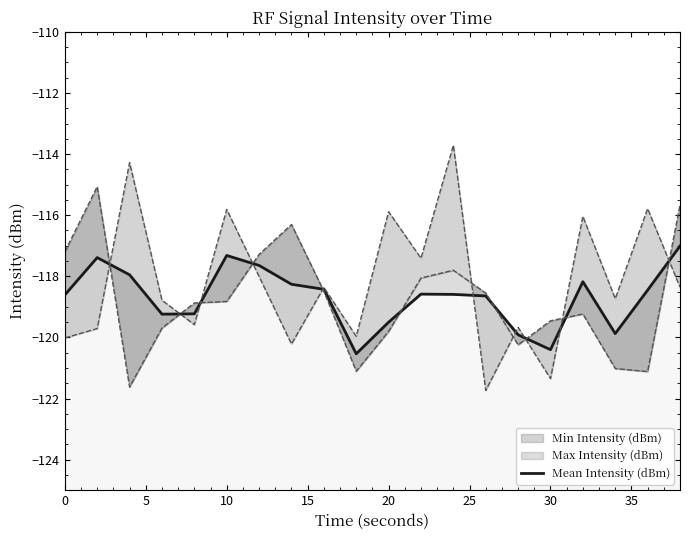

Is it true that the value at 18 is -192.2?

False